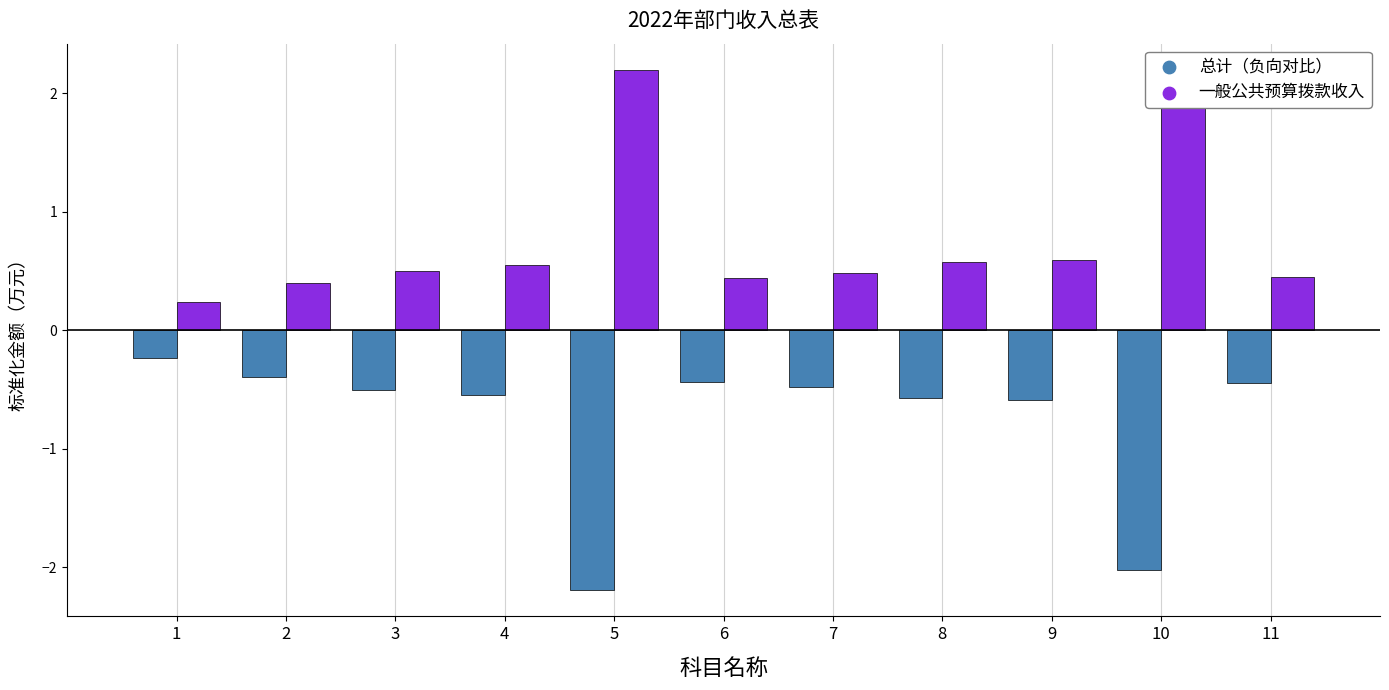

What are all the series names shown in the legend?

总计（负向对比）, 一般公共预算拨款收入